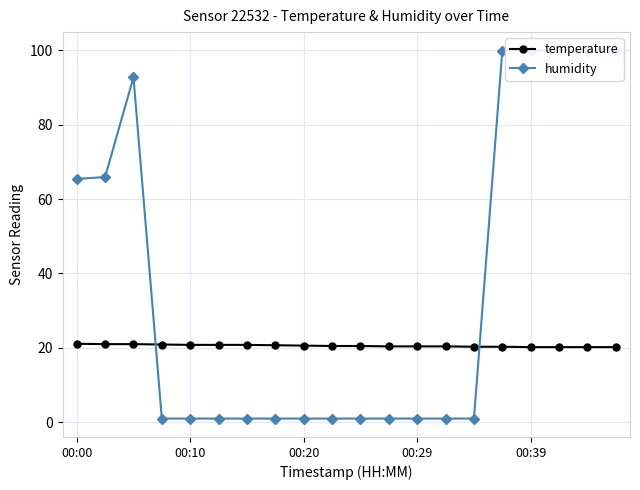

Rank the series by their maximum value, from lowest to highest.

temperature, humidity